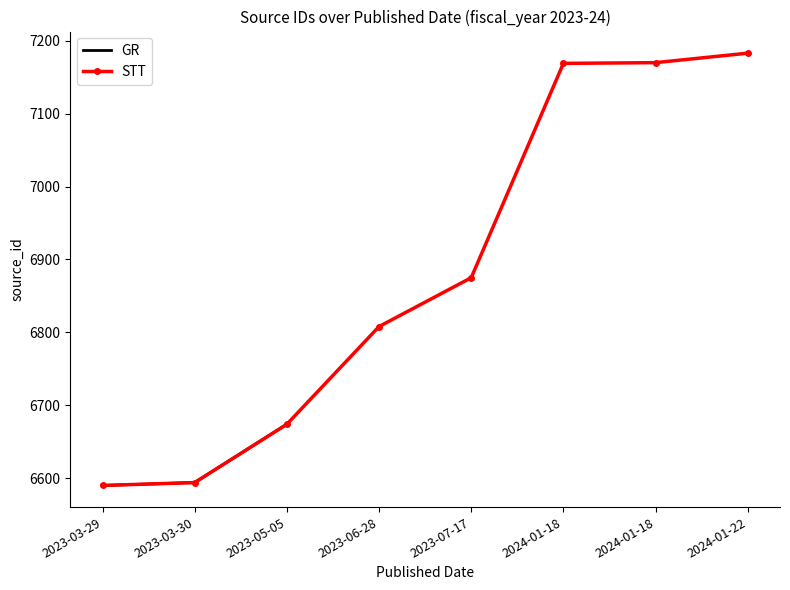

What is the approximate value at 2023-03-29, to the nearest 100?

6600